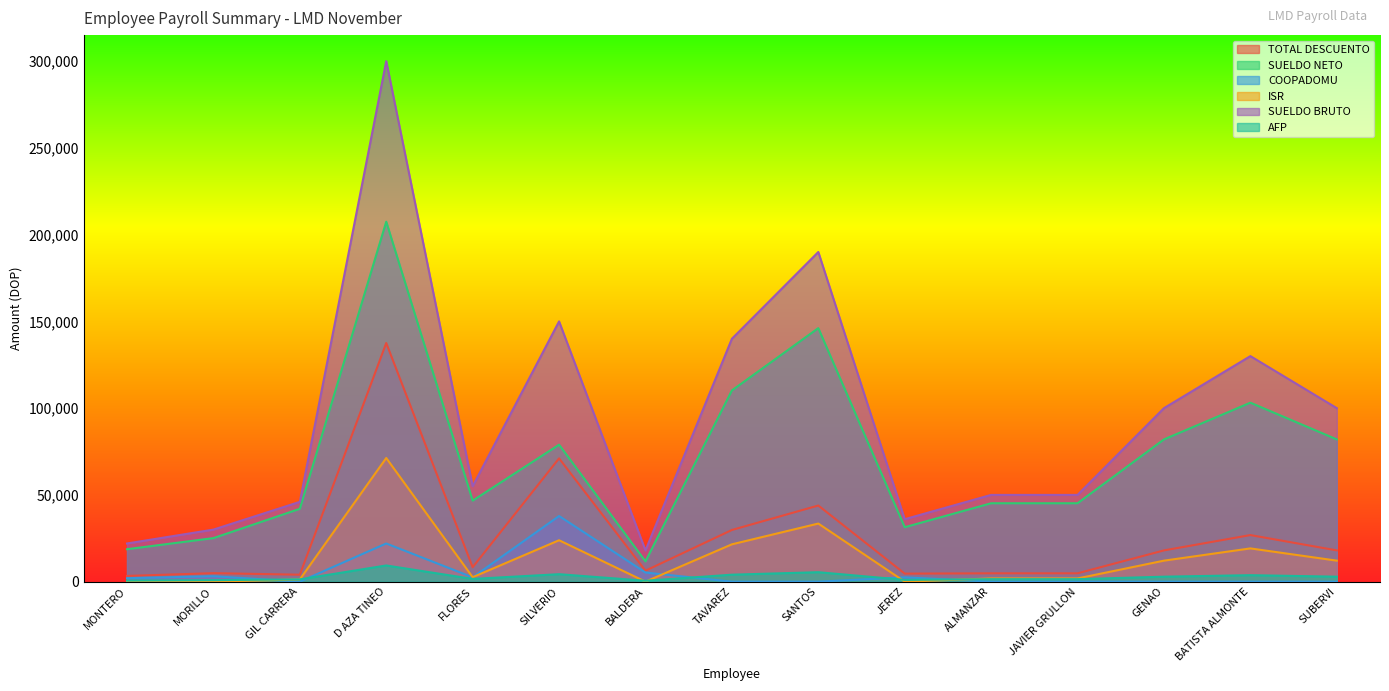

What is the label of the 14th point from the left?

BATISTA ALMONTE